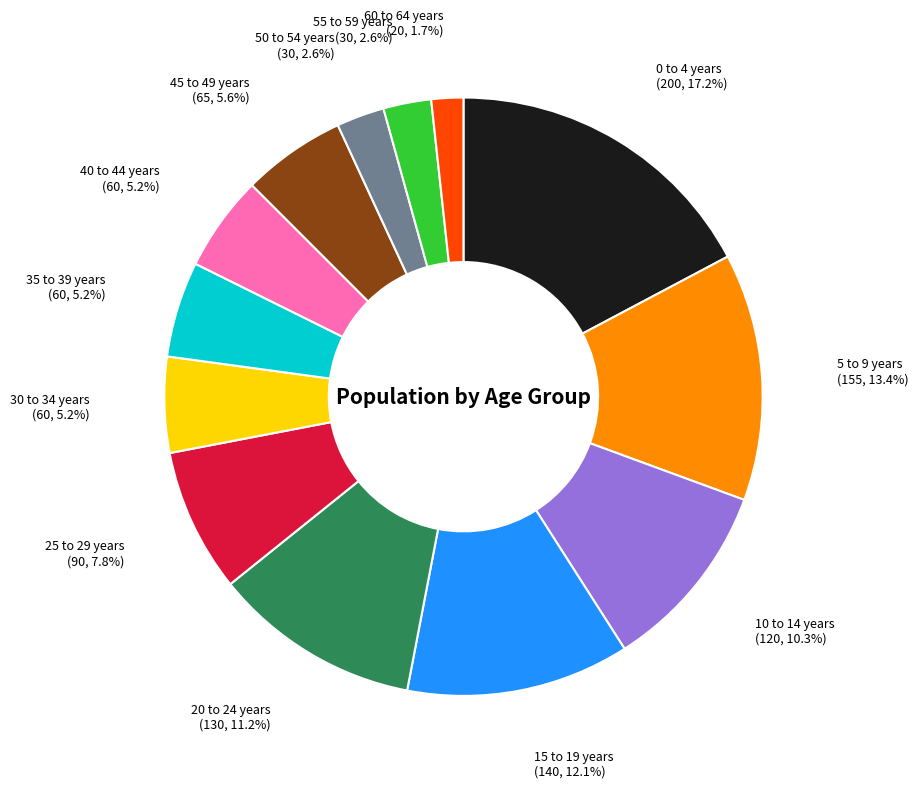

To the nearest percent, what percentage of the pie is 60 to 64 years?

2%